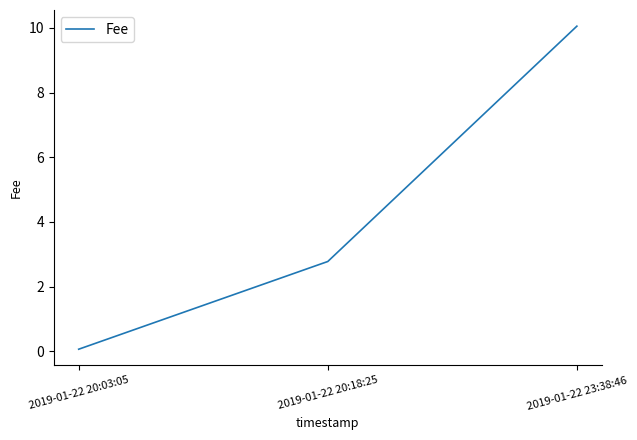

At which label is the value closest to 5?

2019-01-22 20:18:25